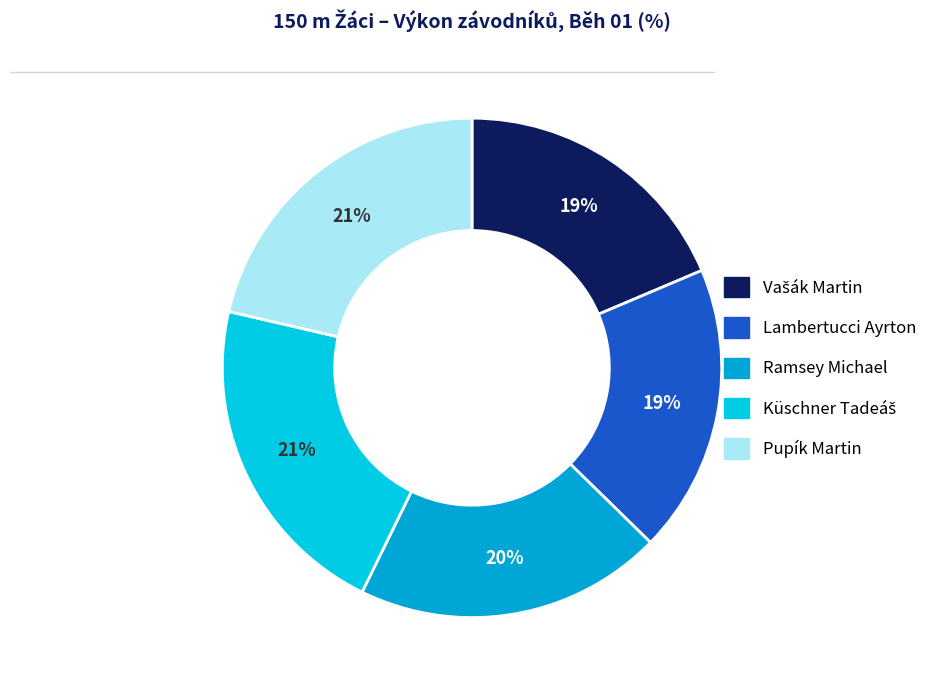

How many slices are in this pie chart?

5